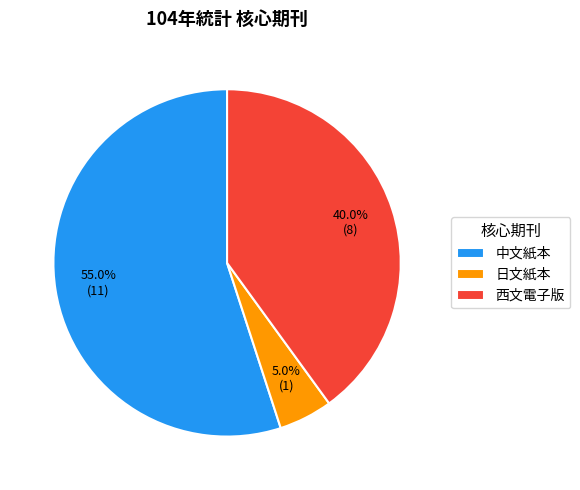

To the nearest percent, what percentage of the pie is 西文電子版?

40%